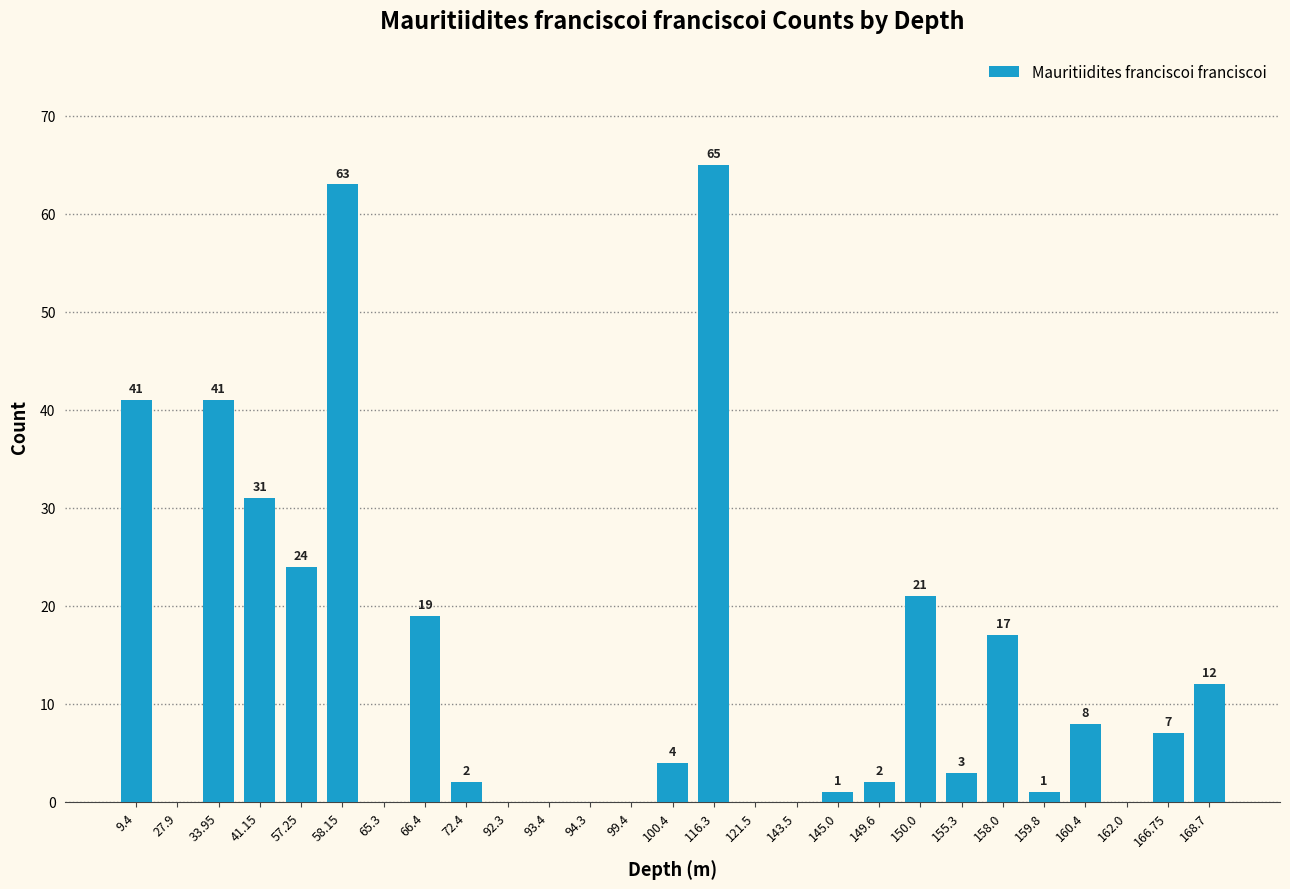

Does the chart contain stacked bars?

No